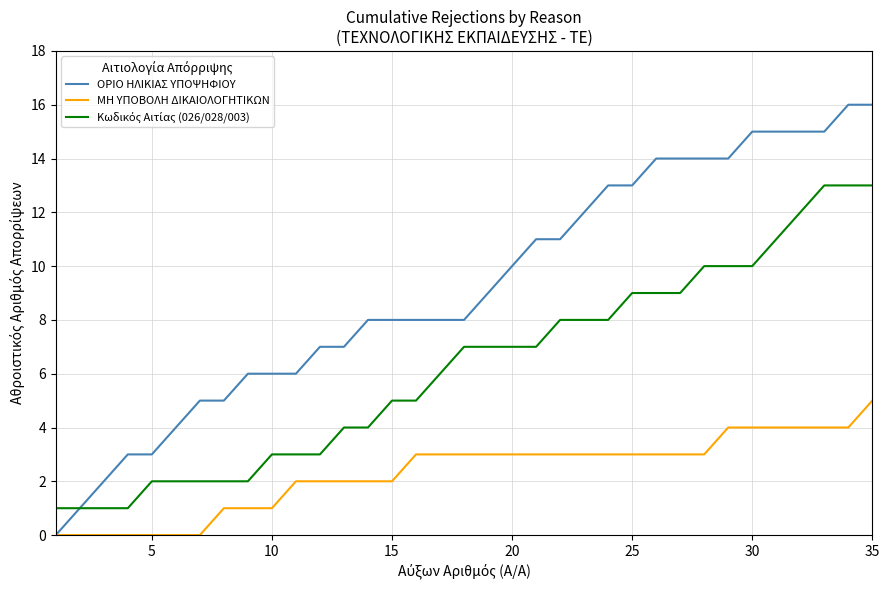

Which series has the largest total across all categories?

ΟΡΙΟ ΗΛΙΚΙΑΣ ΥΠΟΨΗΦΙΟΥ